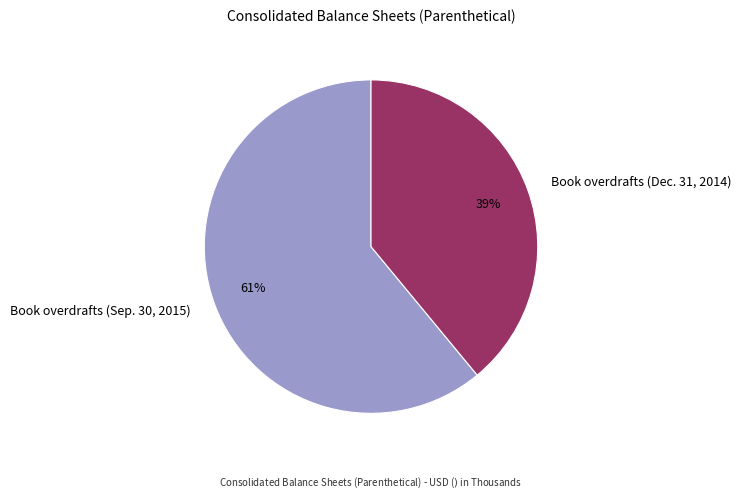

What is the ratio of the value at Book overdrafts (Dec. 31, 2014) to the value at Book overdrafts (Sep. 30, 2015)?

0.6